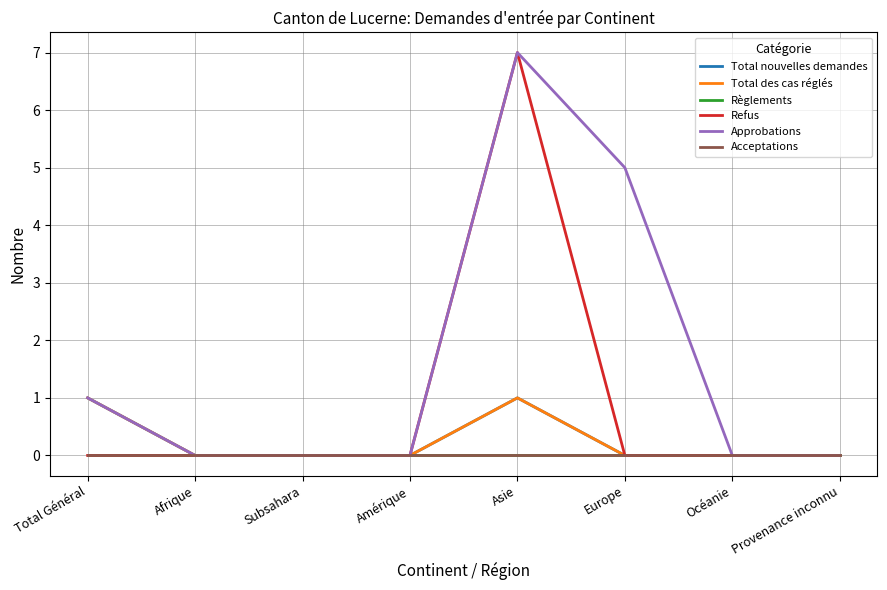

True or false: Refus and Total nouvelles demandes cross at least once.

False